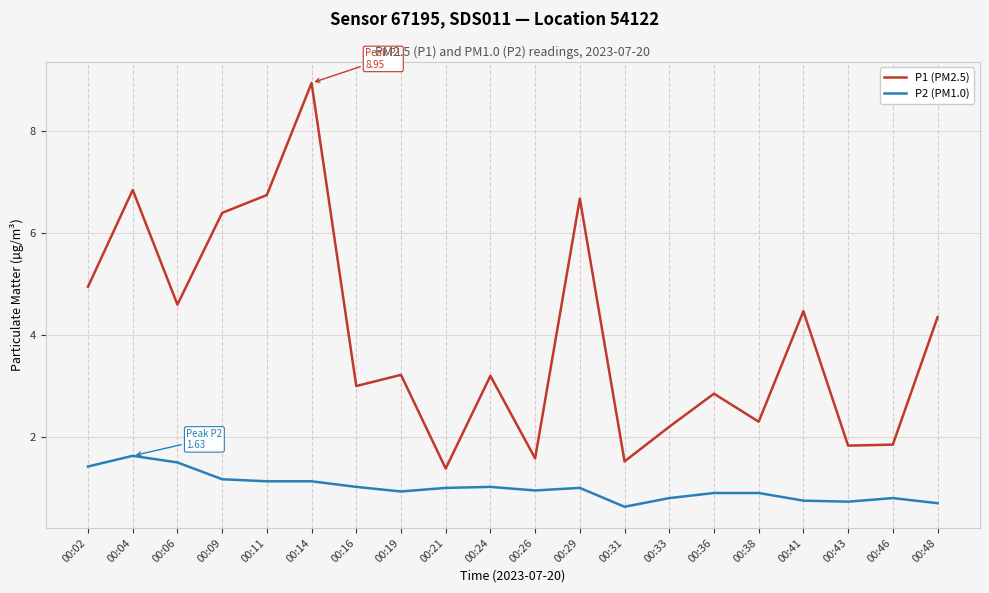

The value of P1 (PM2.5) at 00:19 is 5.5. True or false?

False